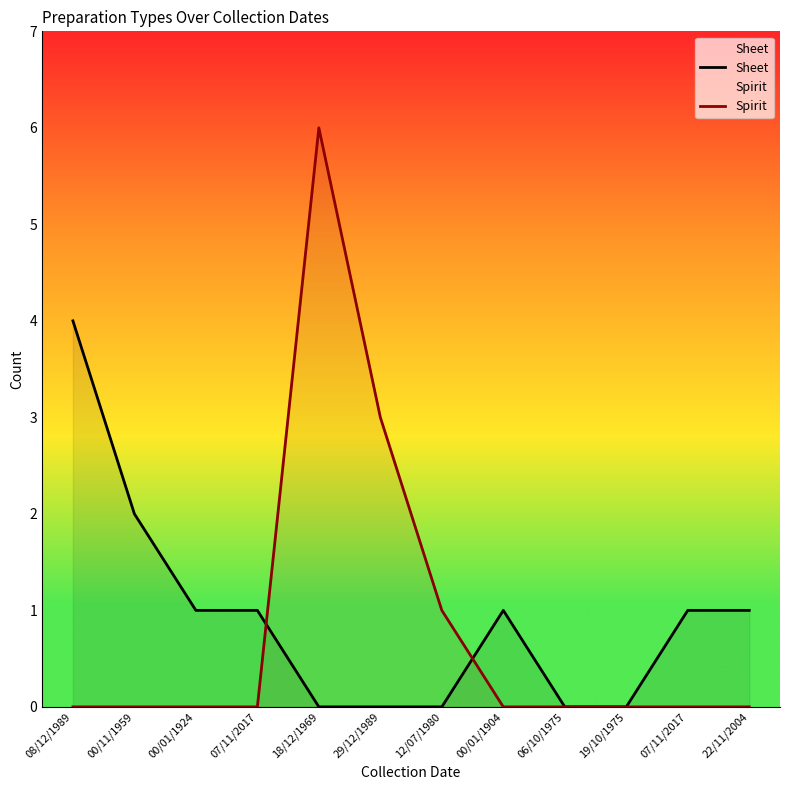

At which category does Spirit reach its first local peak?

18/12/1969